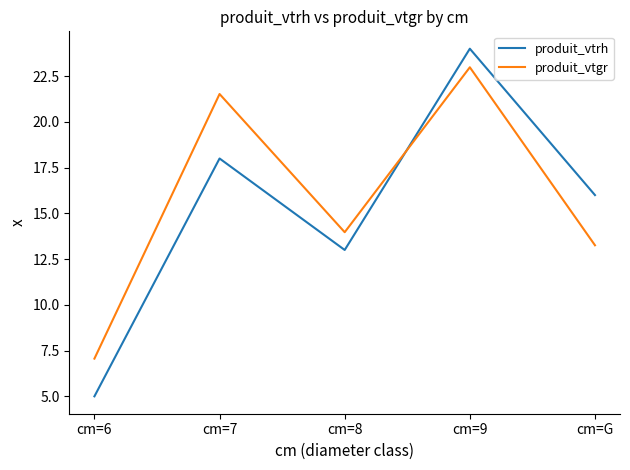

Where is the first local maximum for produit_vtrh?

cm=7